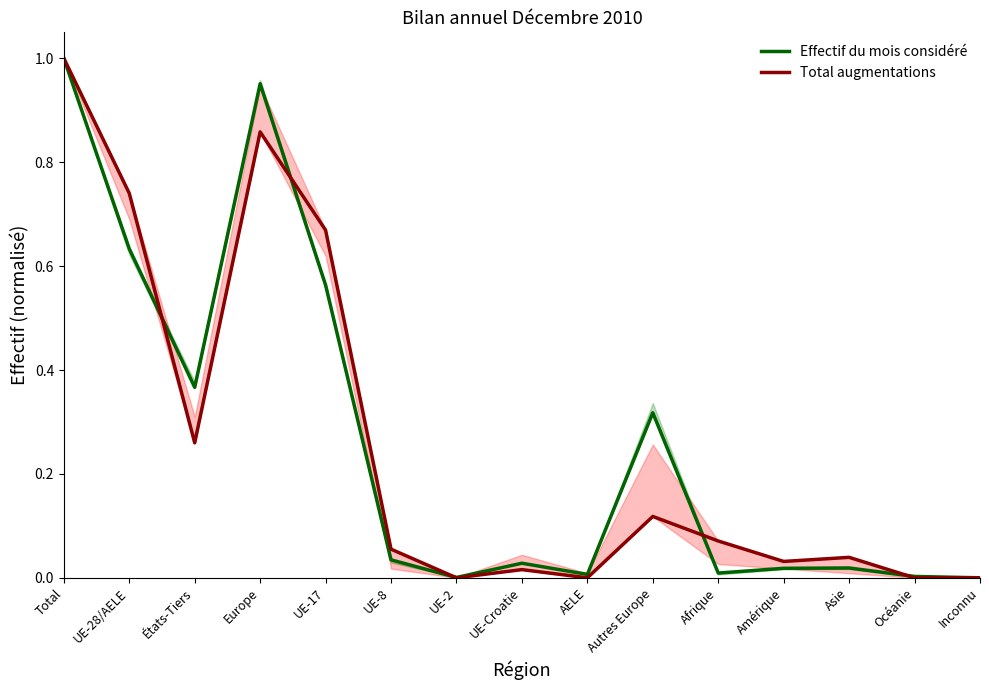

What is the label of the 1st point from the left?

Total